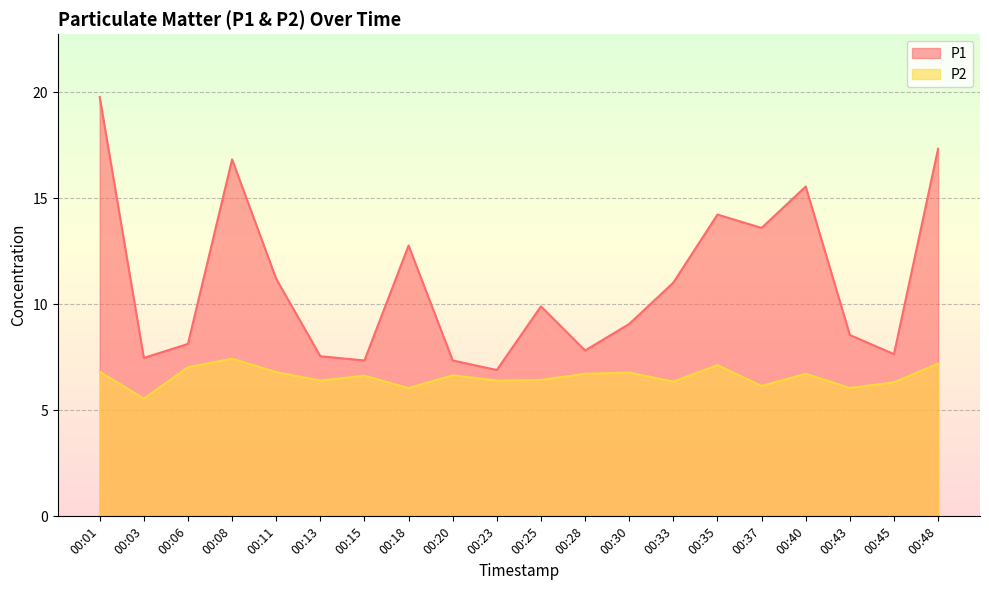

True or false: P1 has a value of 25.3 at 00:40.

False